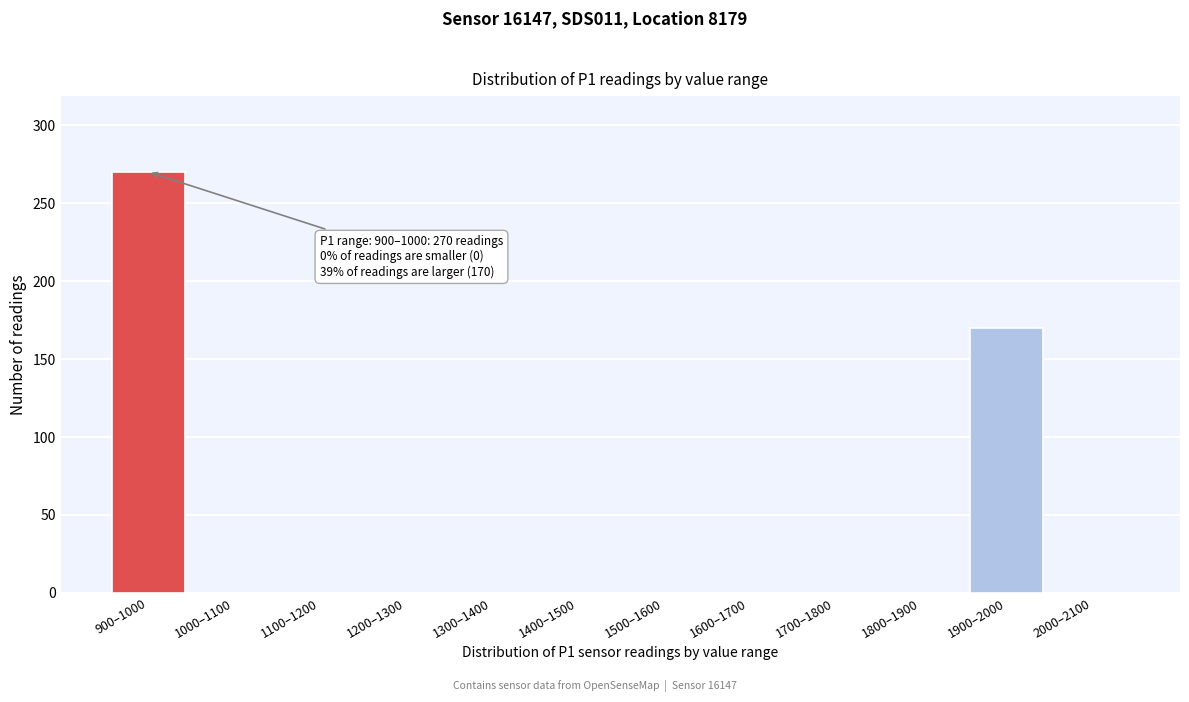

Where is the data nearest to the value 135?

1900–2000